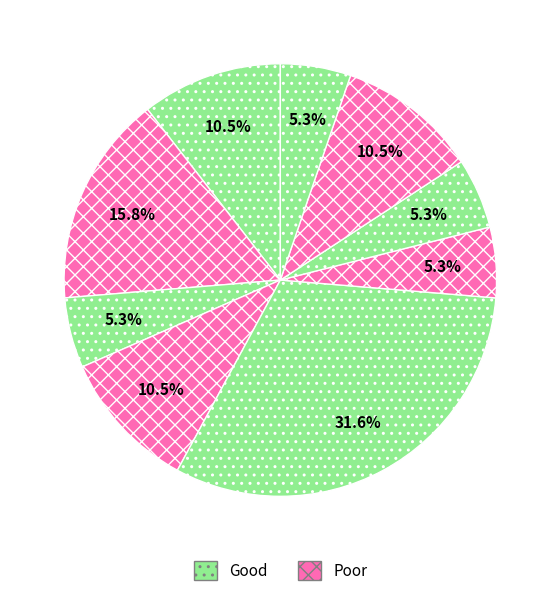

How many segments does this pie chart have?

9